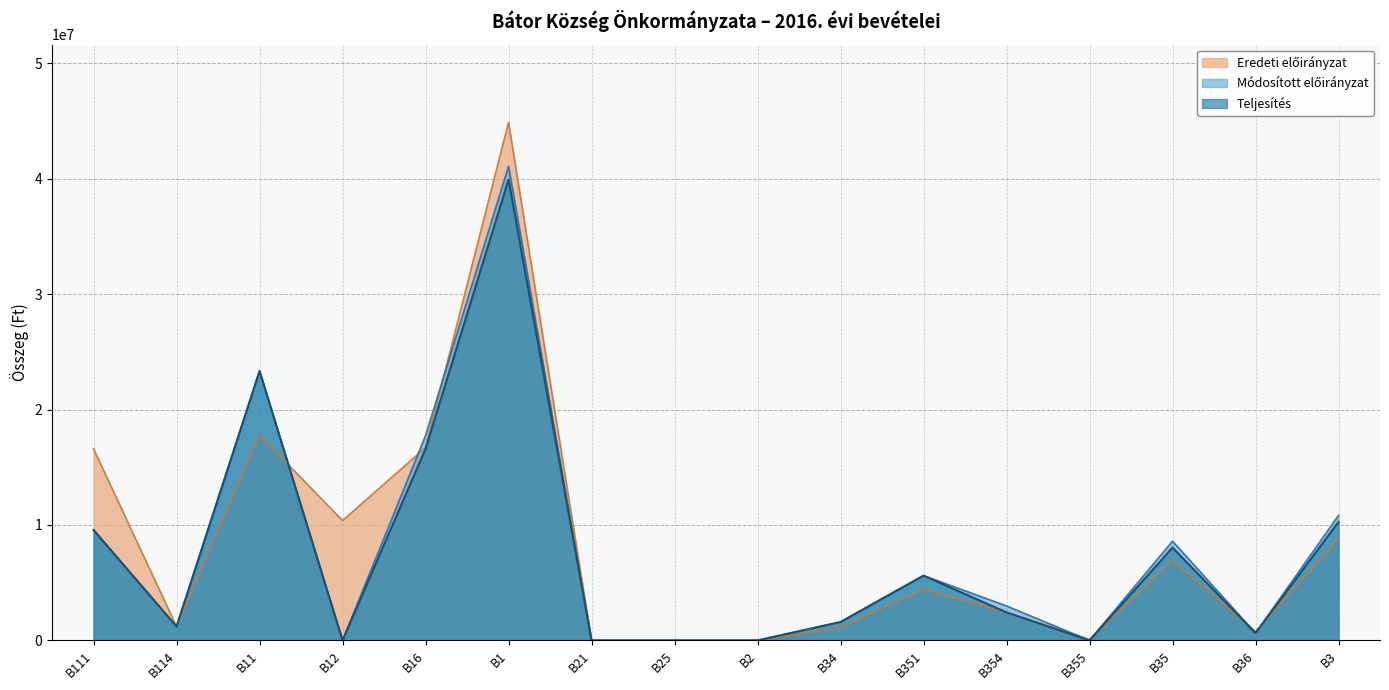

What position from the right is B3?

1